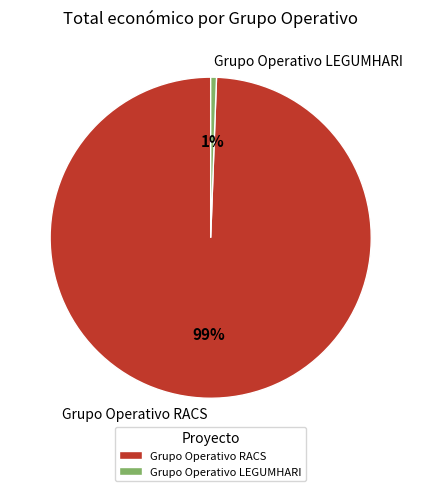

Rank the categories by value from lowest to highest.

Grupo Operativo LEGUMHARI, Grupo Operativo RACS